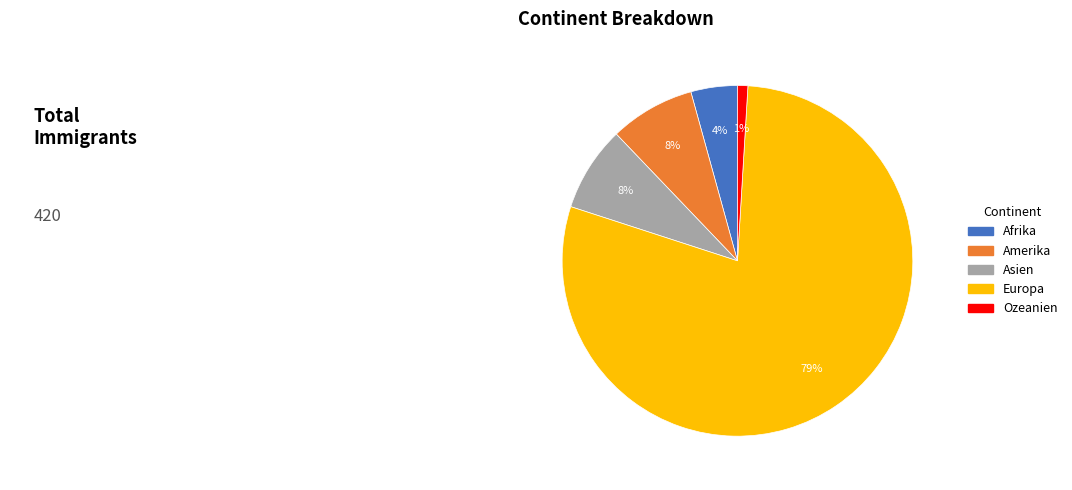

How many segments does this pie chart have?

5